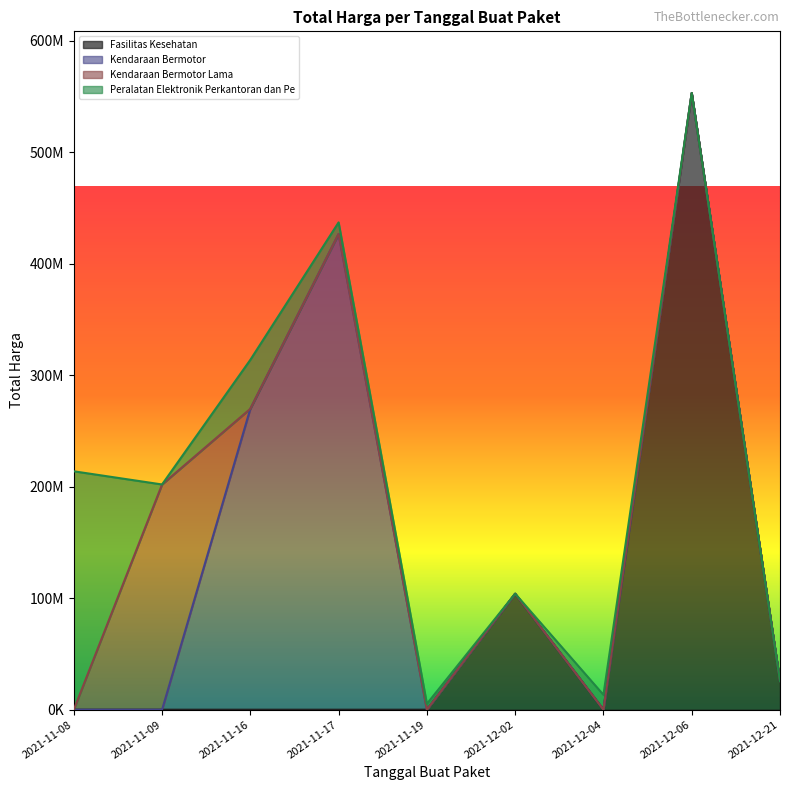

How many data points are above 15125000?

11